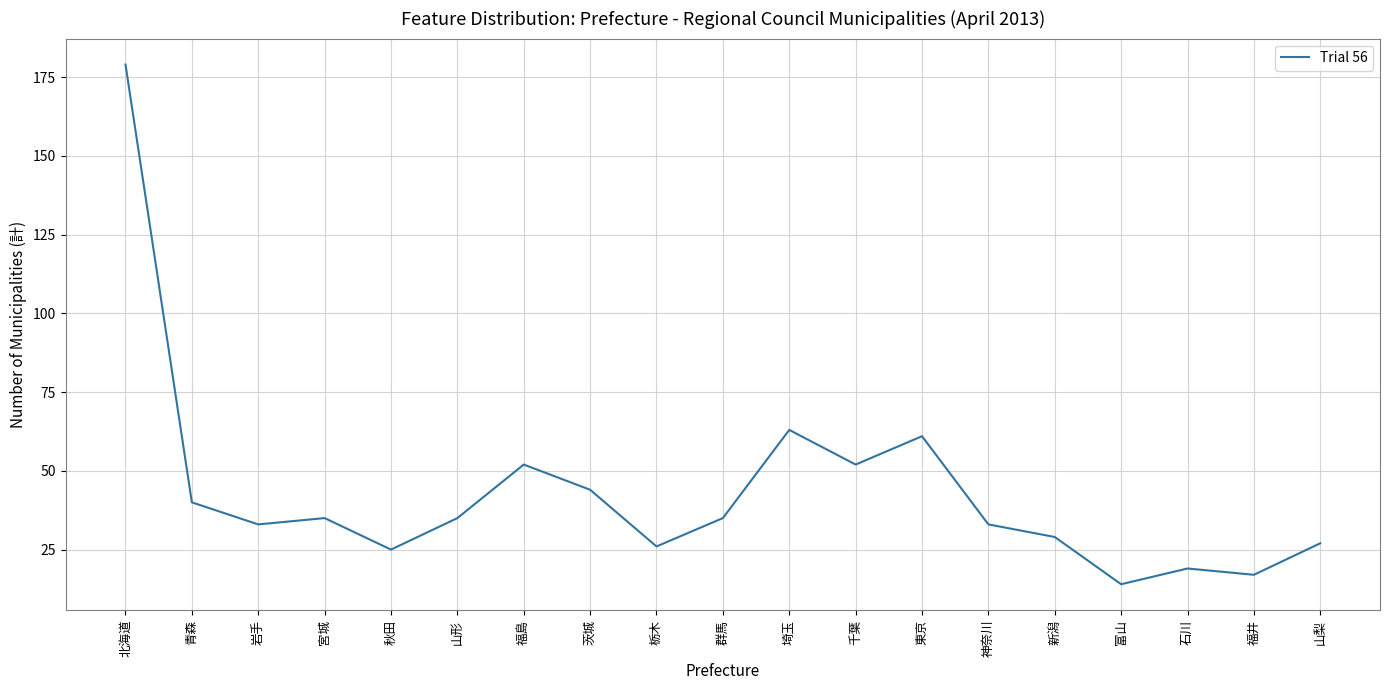

What is the difference between the second highest and minimum values?

49